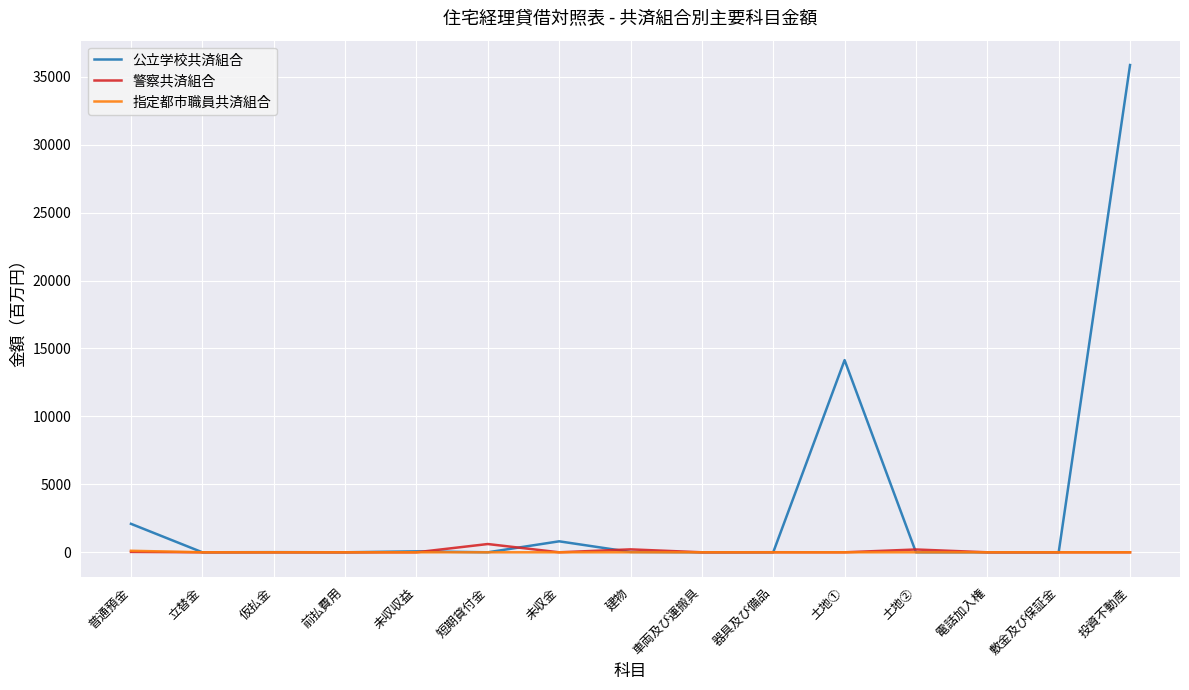

Count the number of data series in this chart.

3